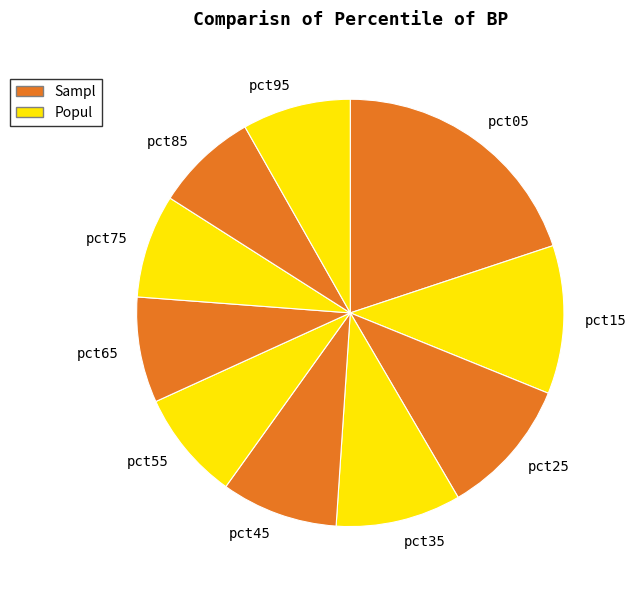

What is the largest slice in the pie chart?

pct05